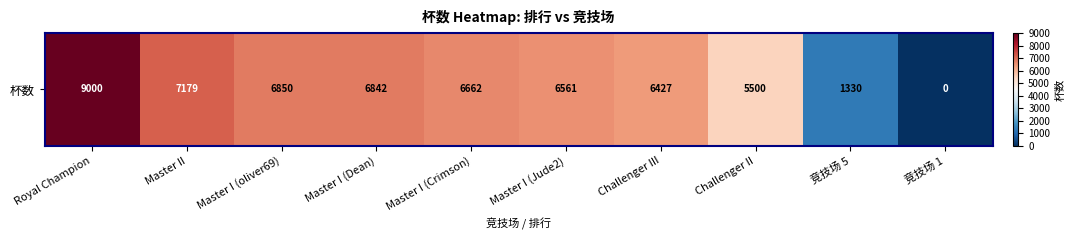

What is the change in value from Royal Champion to Master I (Jude2)?

-2439